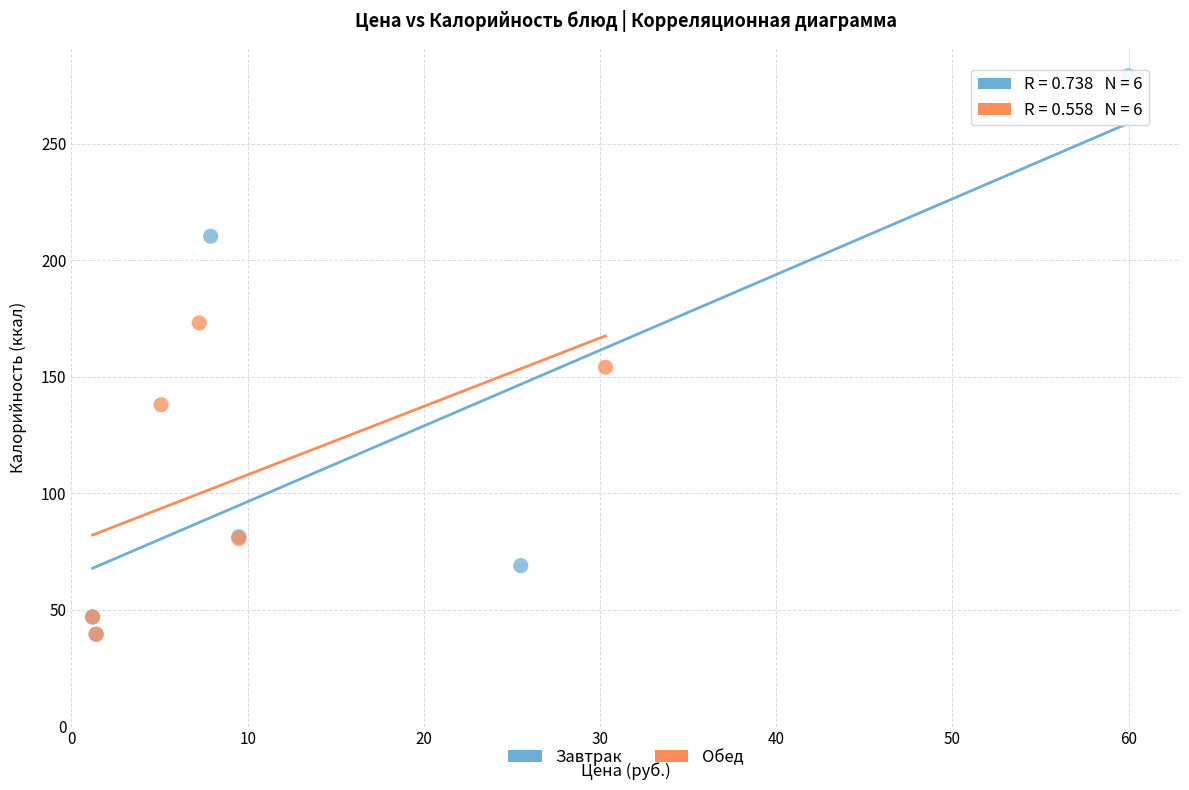

Which series has the largest Y range (max minus min)?

Завтрак